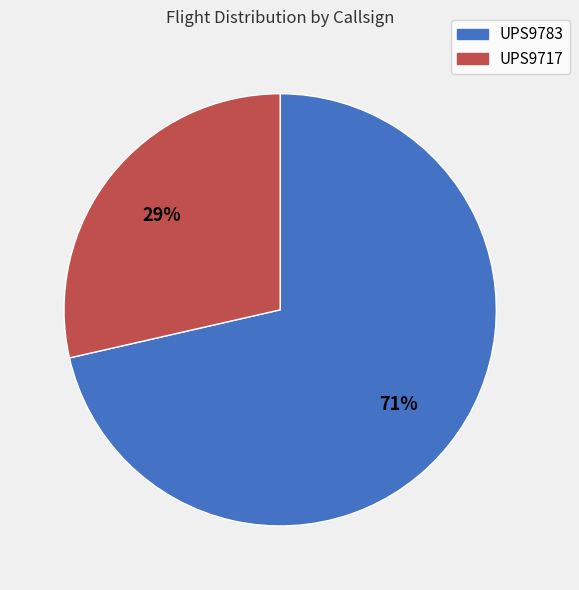

Combined, do UPS9783 and UPS9717 account for over 50%?

Yes